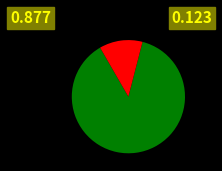

Is there any slice that represents more than half of the pie?

Yes